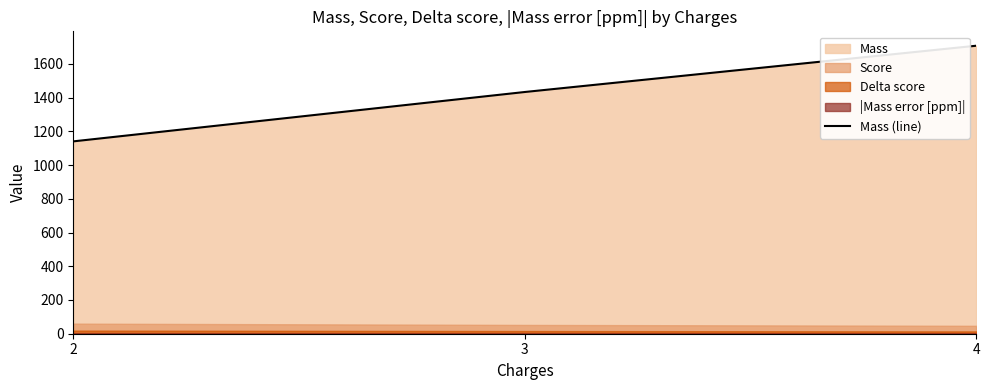

Which has a higher value, 3 or 4?

4